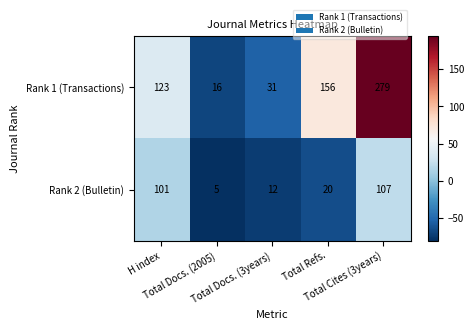

At which category is the sum across all series the highest?

Total Cites (3years)